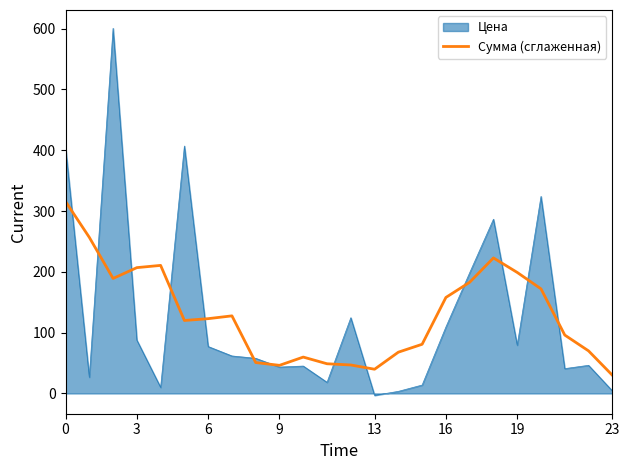

List the series in order of their peak value, lowest first.

Сумма (сглаженная), Цена